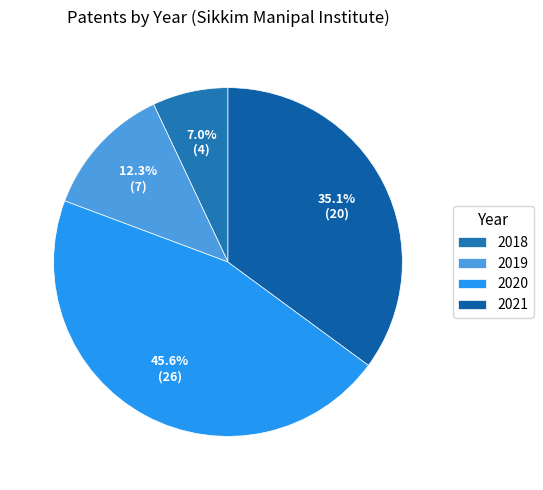

Which category has the smallest portion of the pie?

2018